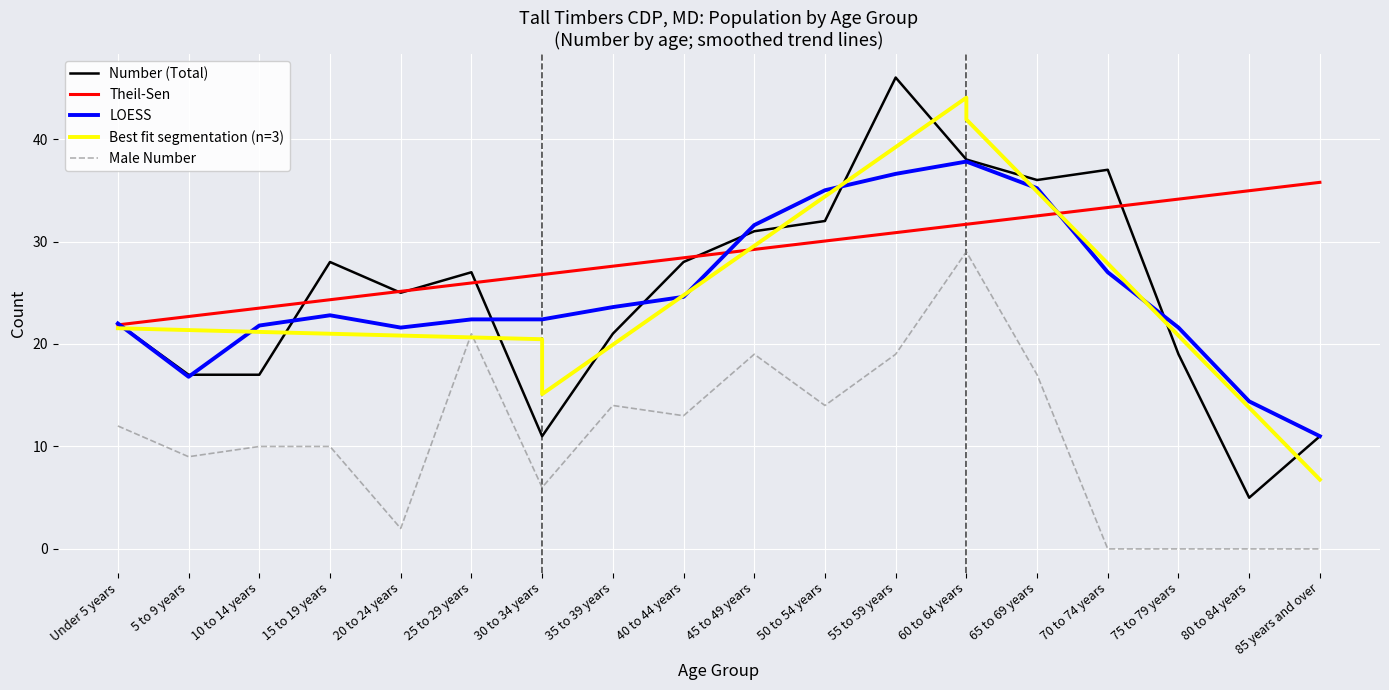

Is it true that Theil-Sen equals 5.5 at 10 to 14 years?

False